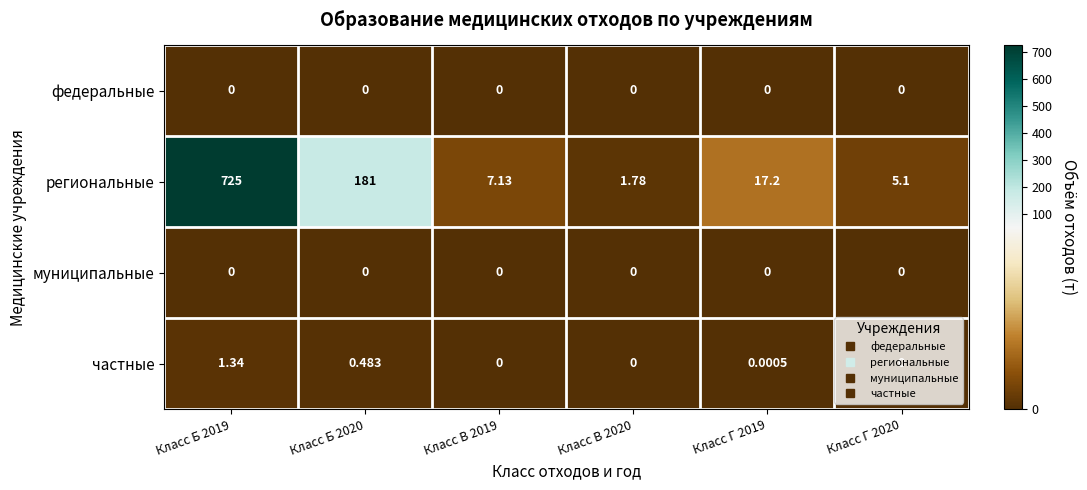

Between Класс Б 2020 and Класс В 2020, which series saw the biggest shift?

региональные